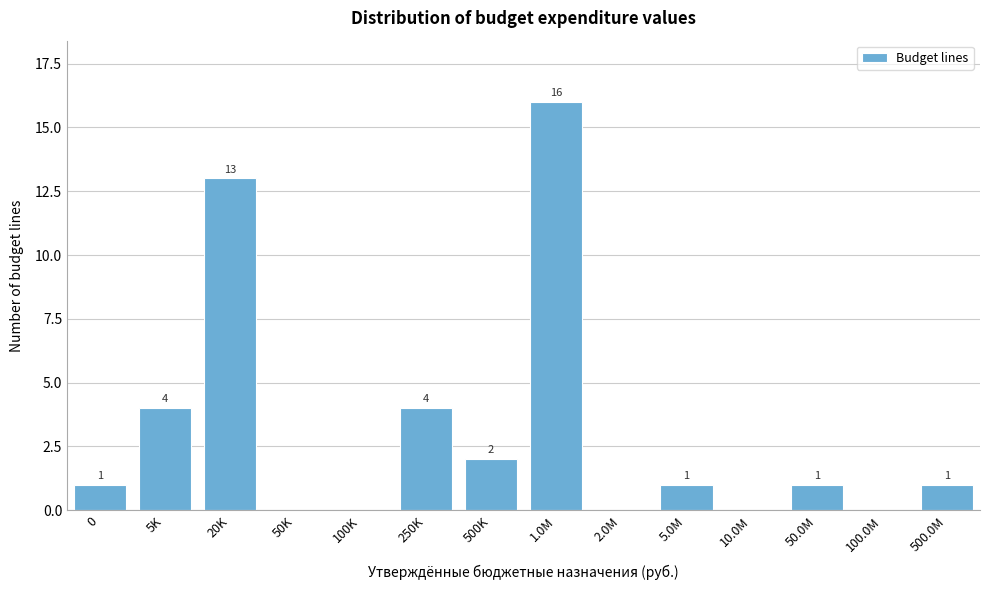

Reading left to right, what are all the values shown in this chart?

0=1	5K=4	20K=13	50K=0	100K=0	250K=4	500K=2	1.0M=16	2.0M=0	5.0M=1	10.0M=0	50.0M=1	100.0M=0	500.0M=1